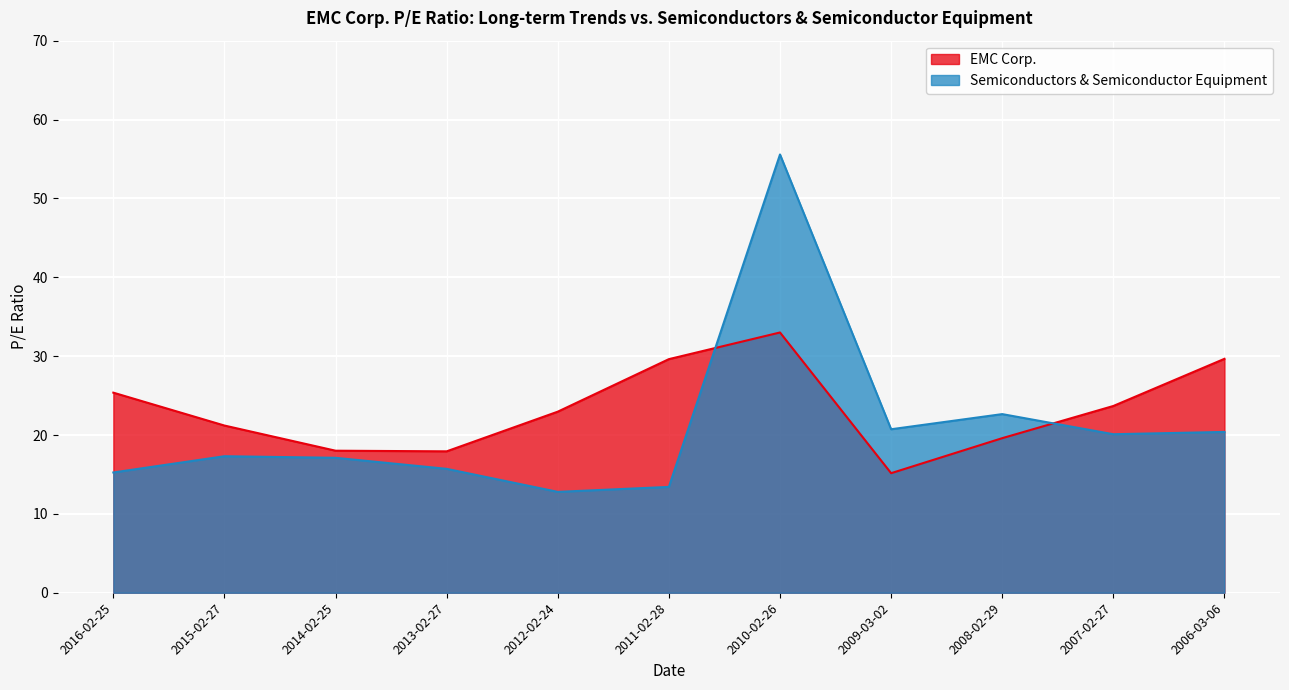

Which category has the lowest value across all series?

2012-02-24